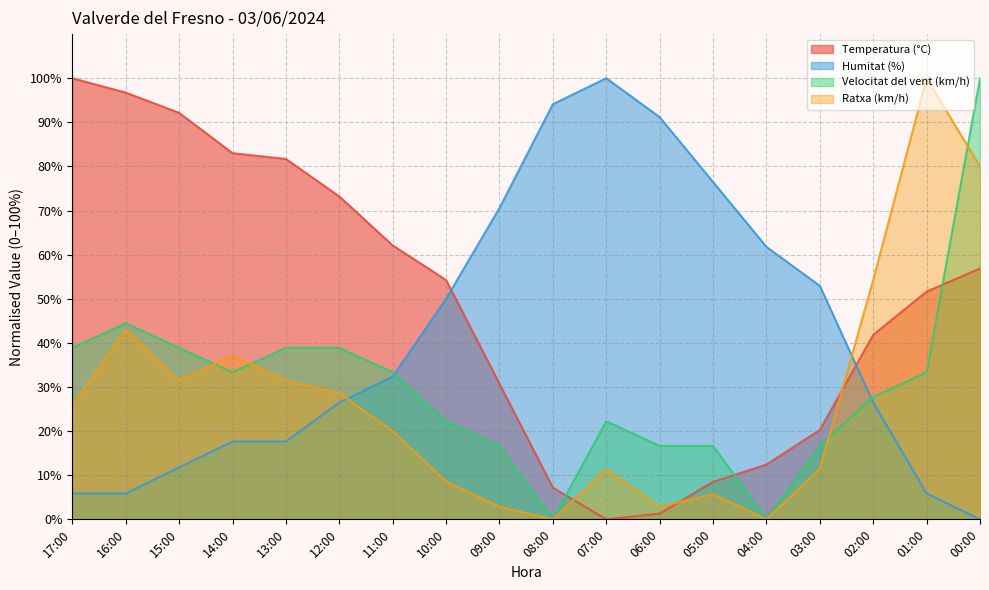

What is the maximum value shown in the chart?

100.0